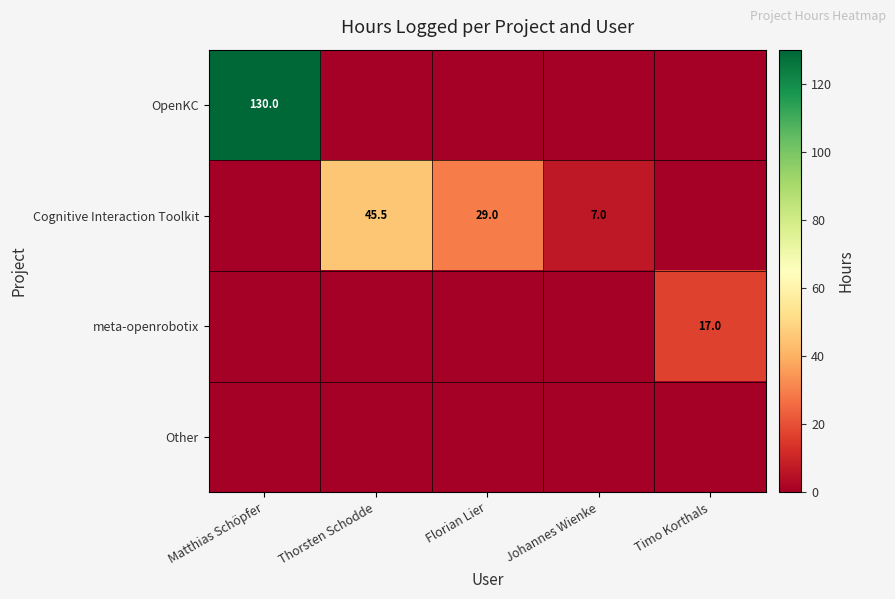

True or false: Cognitive Interaction Toolkit has a value of 70.8 at Thorsten Schodde.

False